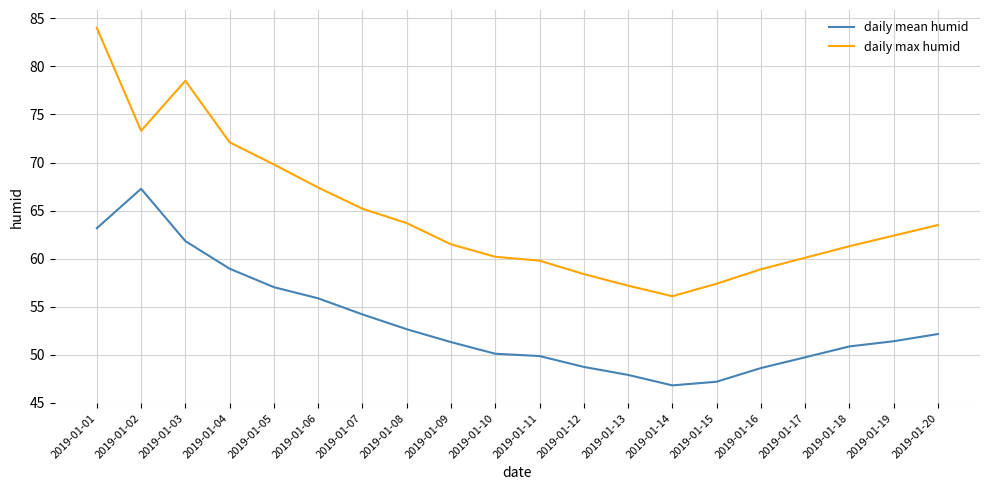

At which category is the sum across all series the highest?

2019-01-01